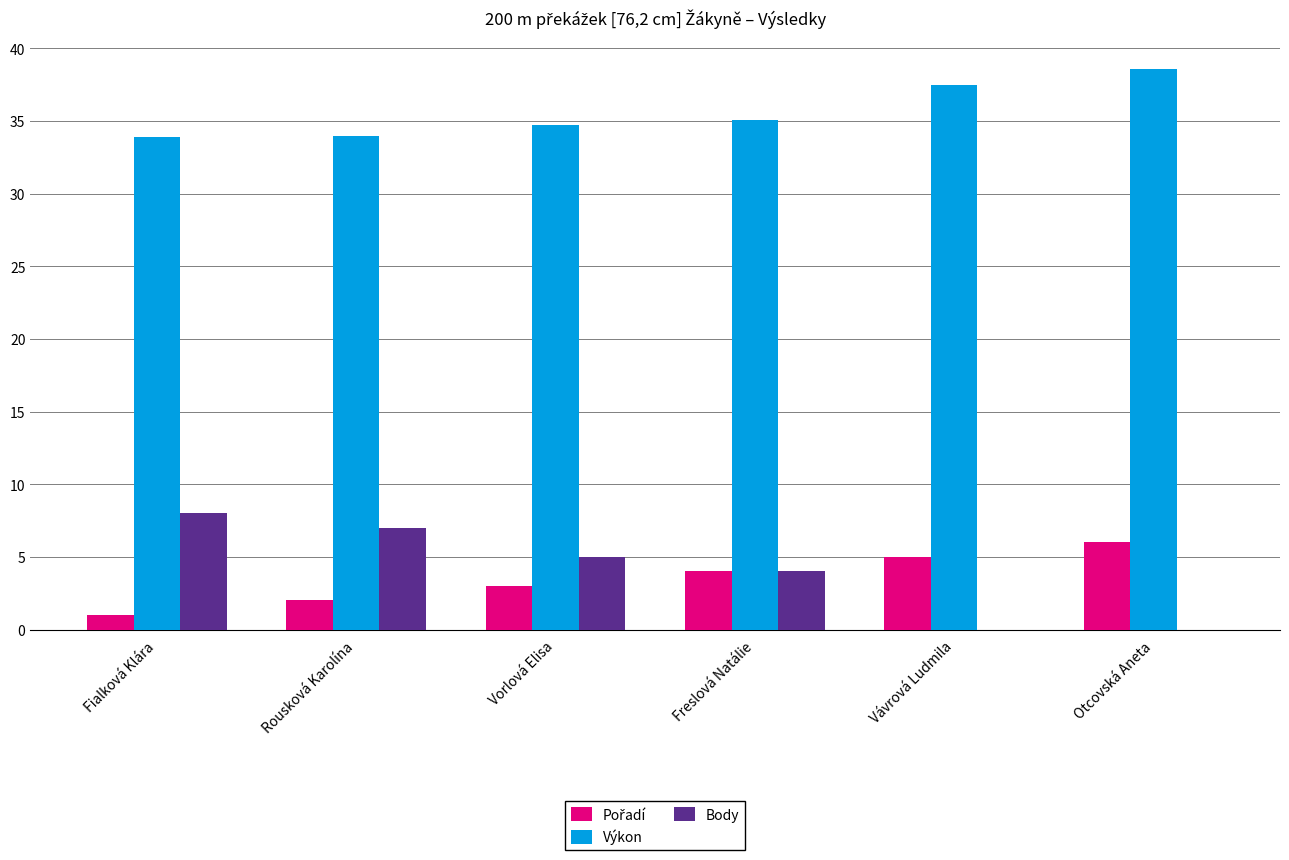

What is the total value across all series at Fialková Klára?

42.9